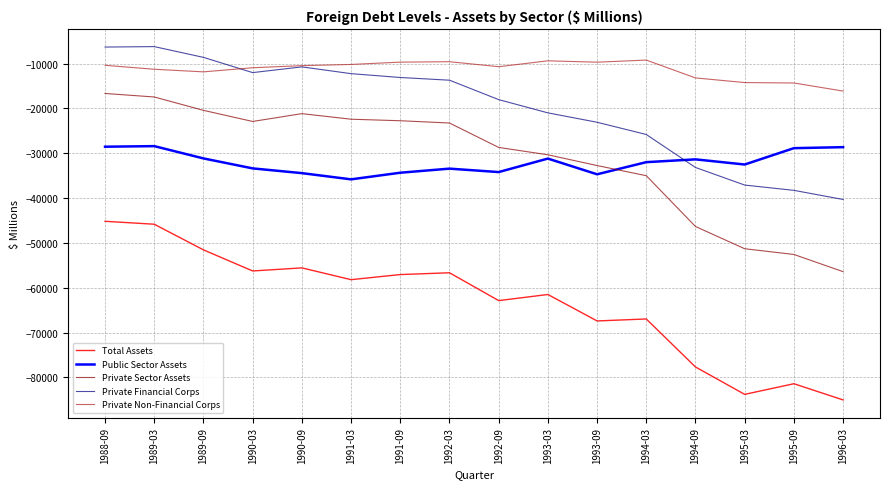

The value of Private Sector Assets at 1988-09 is -8859. True or false?

False